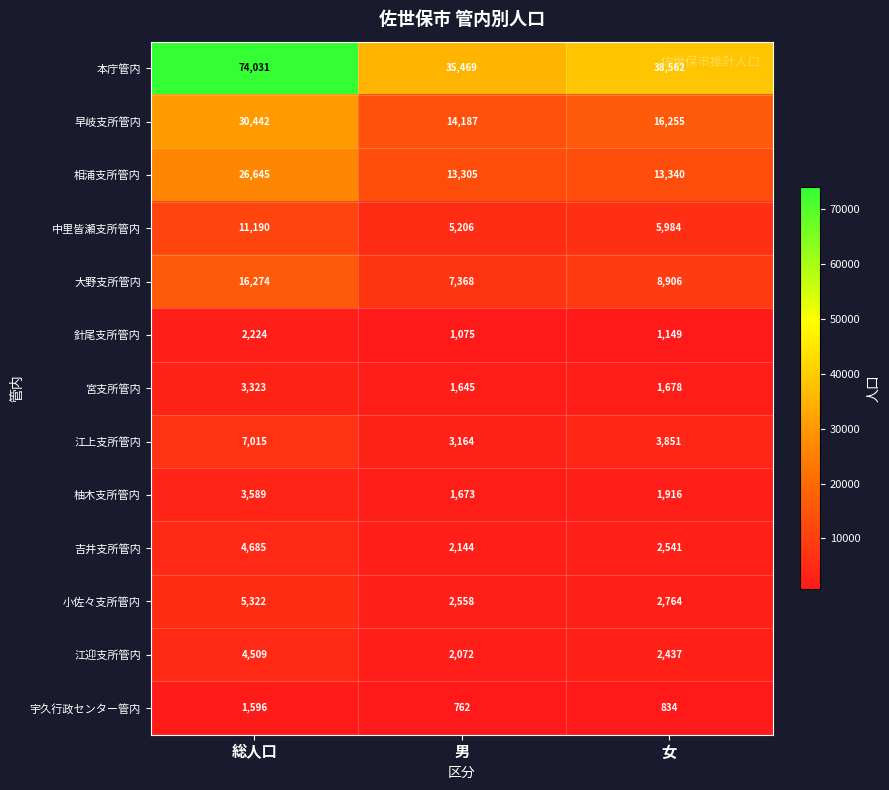

How many 中里皆瀬支所管内 values are between 5206 and 11190?

3